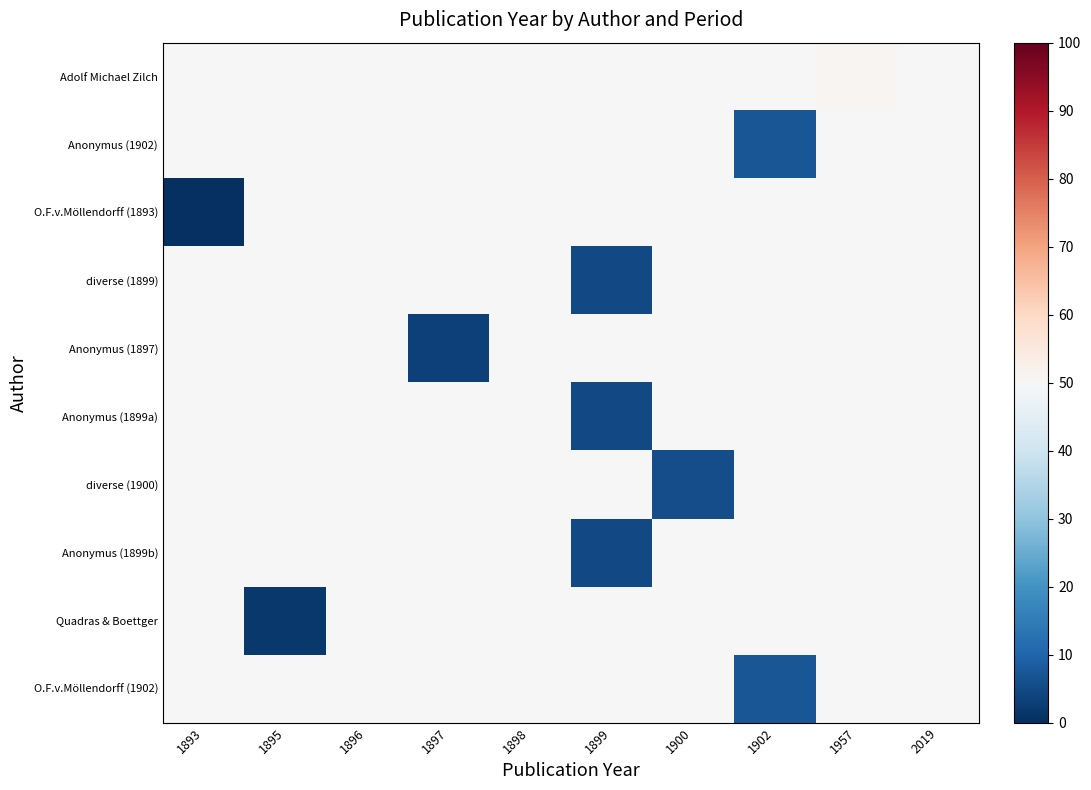

At 1900, list the series in order from smallest to largest.

diverse (1900), Adolf Michael Zilch, Anonymus (1902), O.F.v.Möllendorff (1893), diverse (1899), Anonymus (1897), Anonymus (1899a), Anonymus (1899b), Quadras & Boettger, O.F.v.Möllendorff (1902)